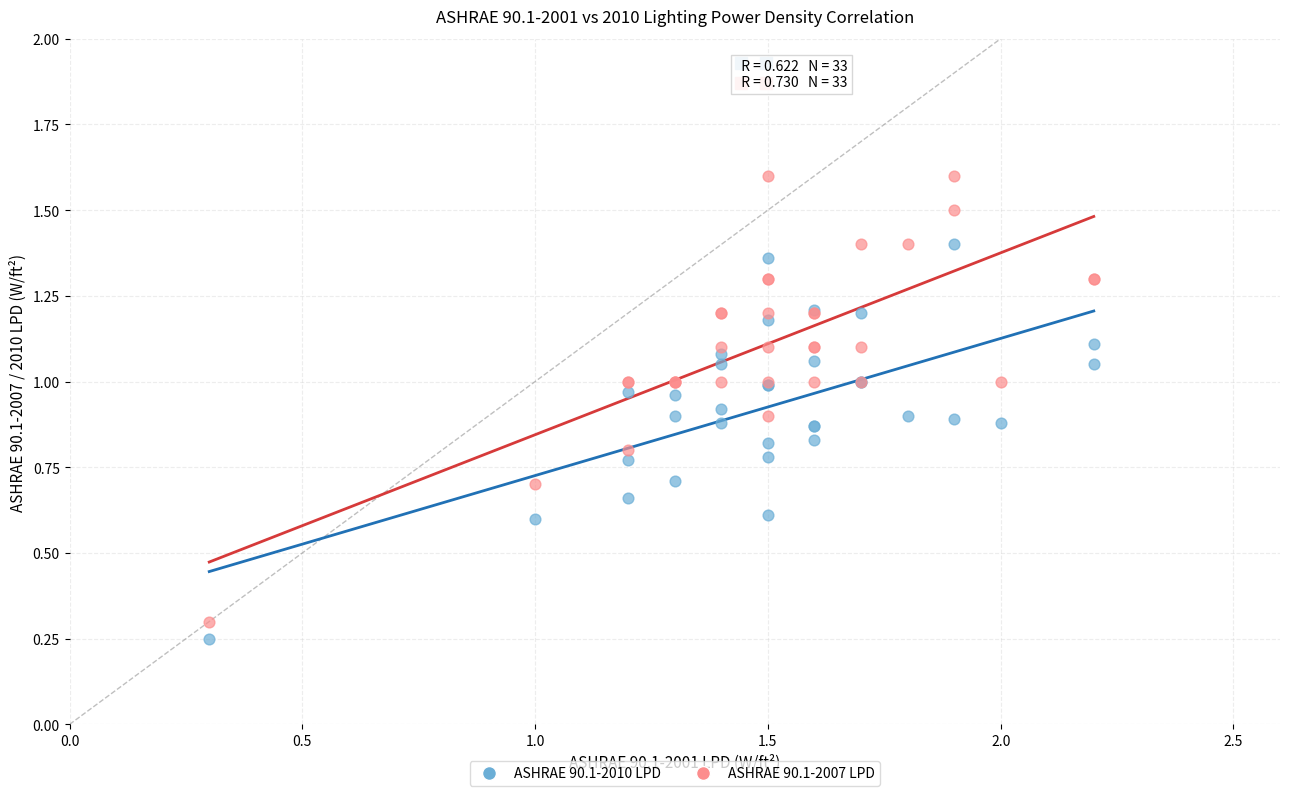

Which series has the widest spread of Y values?

ASHRAE 90.1-2007 LPD